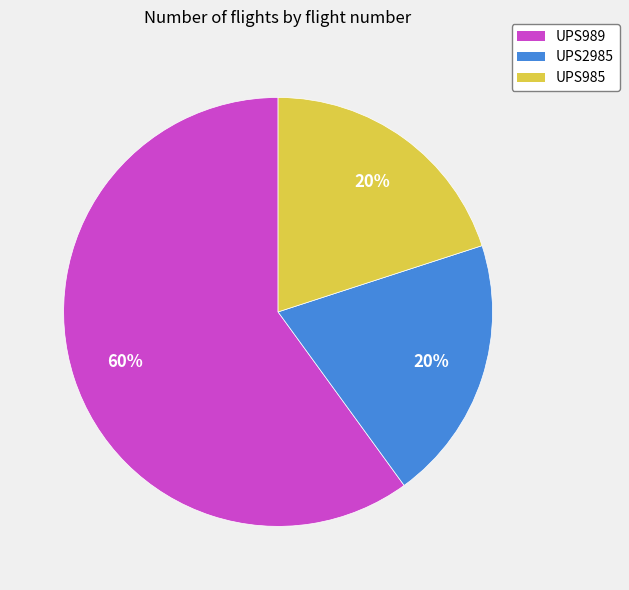

To the nearest percent, what percentage of the pie is UPS985?

20%